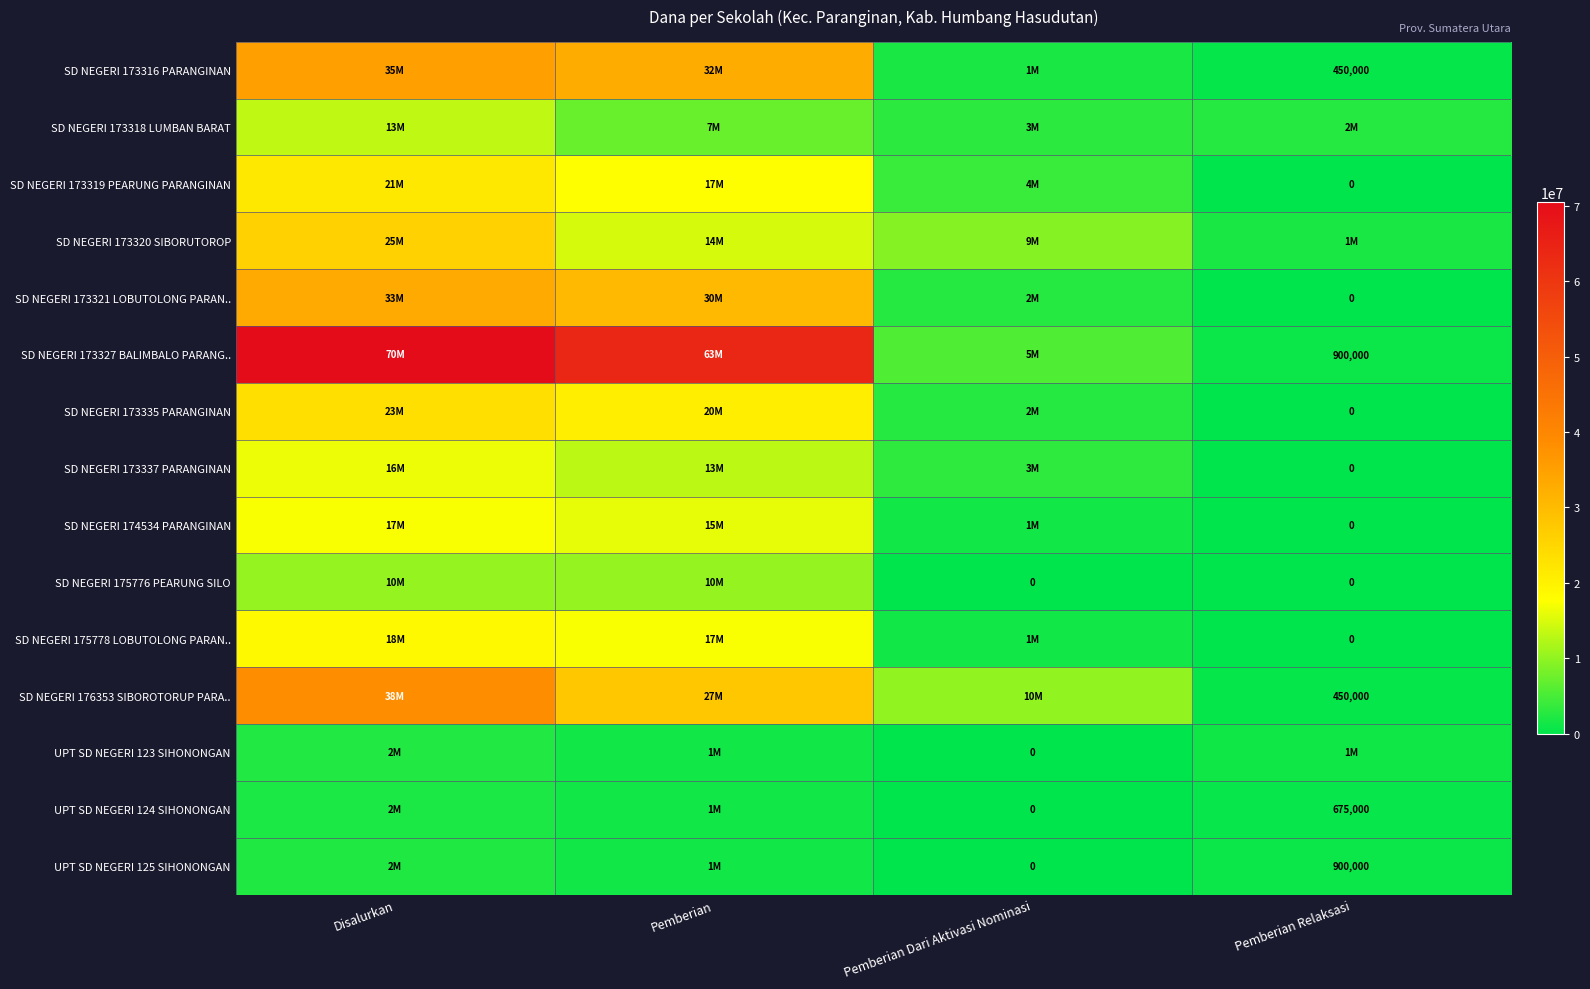

How many data points in SD NEGERI 173318 LUMBAN BARAT are less than 7425000?

2